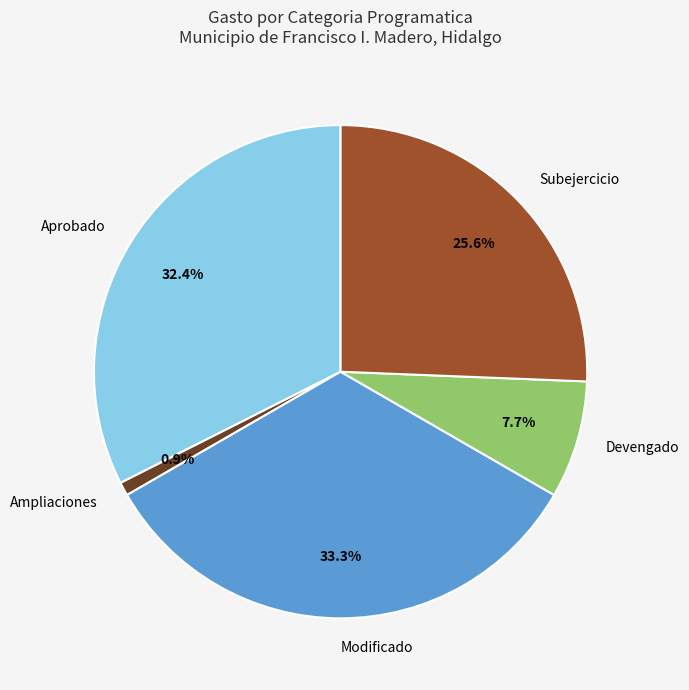

To the nearest percent, what is the difference between the Devengado and Subejercicio slice percentages?

18%